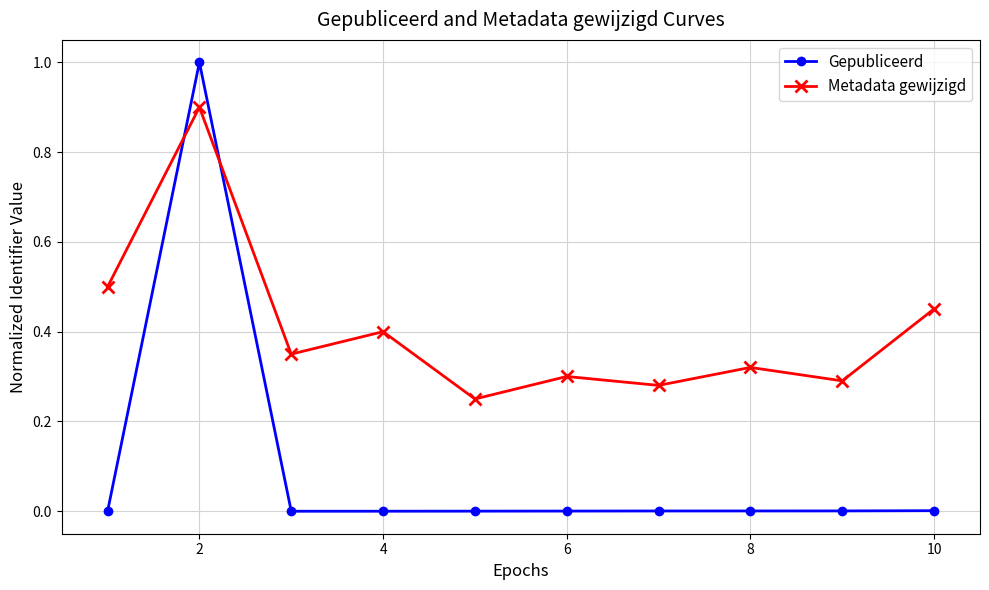

What is the difference between the maximum and minimum values in the Metadata gewijzigd series?

0.6